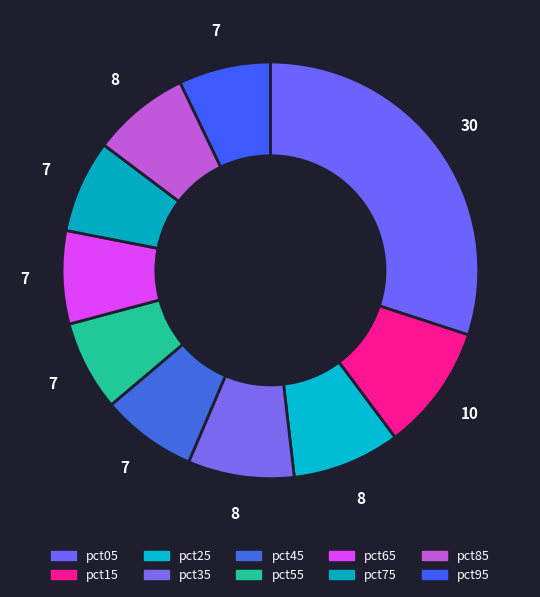

Combined, what portion of the pie is pct95 and pct45?

14.6%